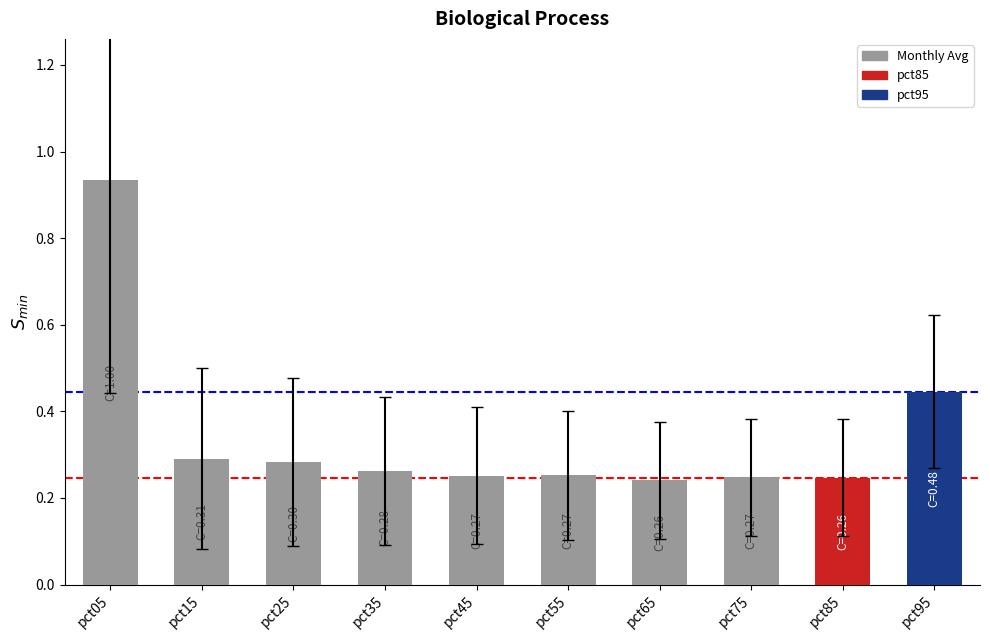

What is the change in value from pct65 to pct95?

+0.2